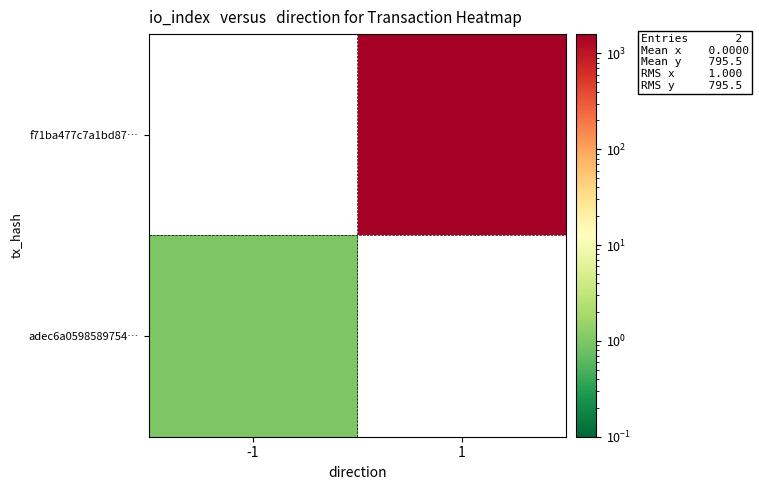

Reading left to right, list all the values displayed in this chart.

f71ba477c7a1bd87…: -1=-1	1=1591
adec6a0598589754…: -1=1	1=0